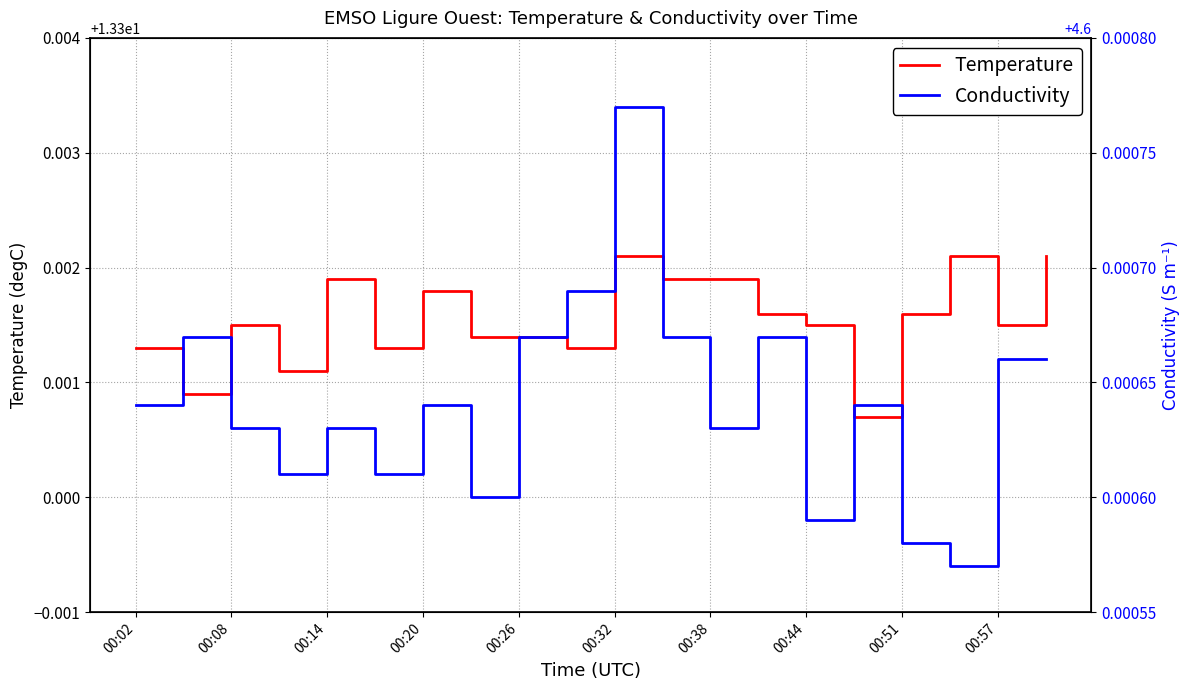

How many lines are shown in the chart?

2